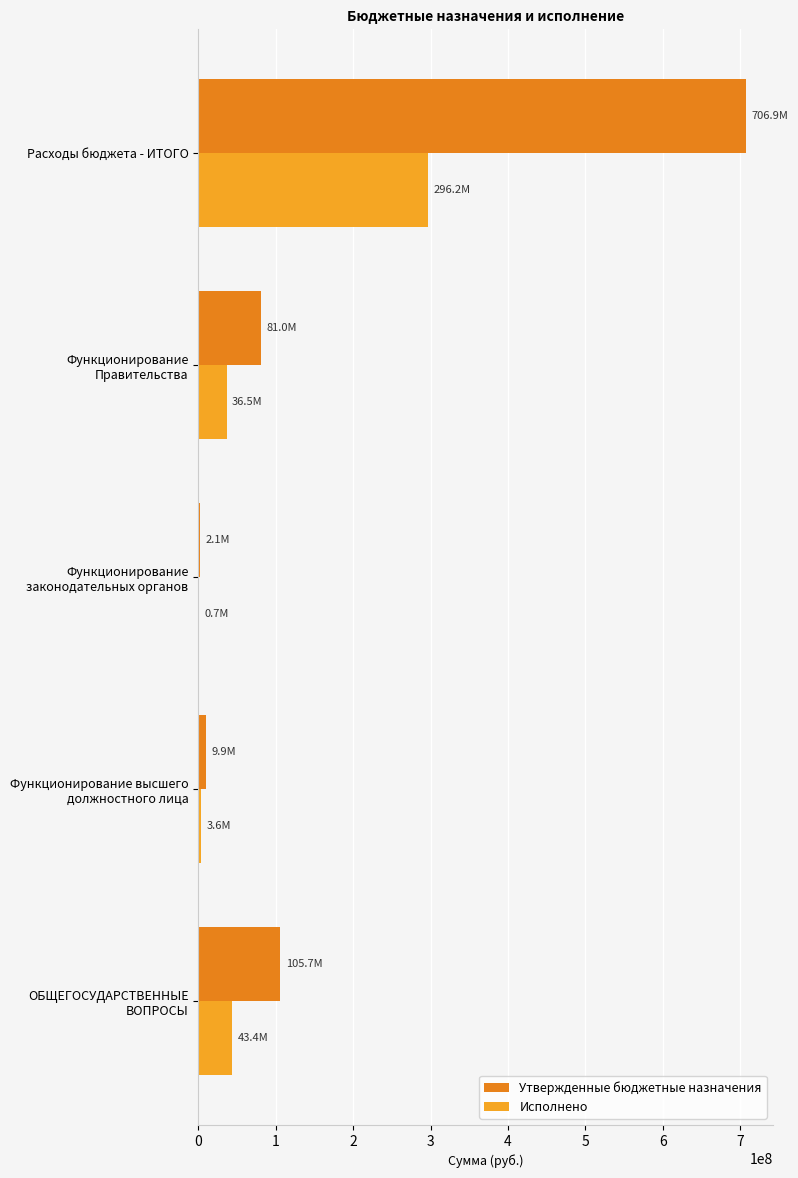

How many data points in Исполнено are above 36488518?

3